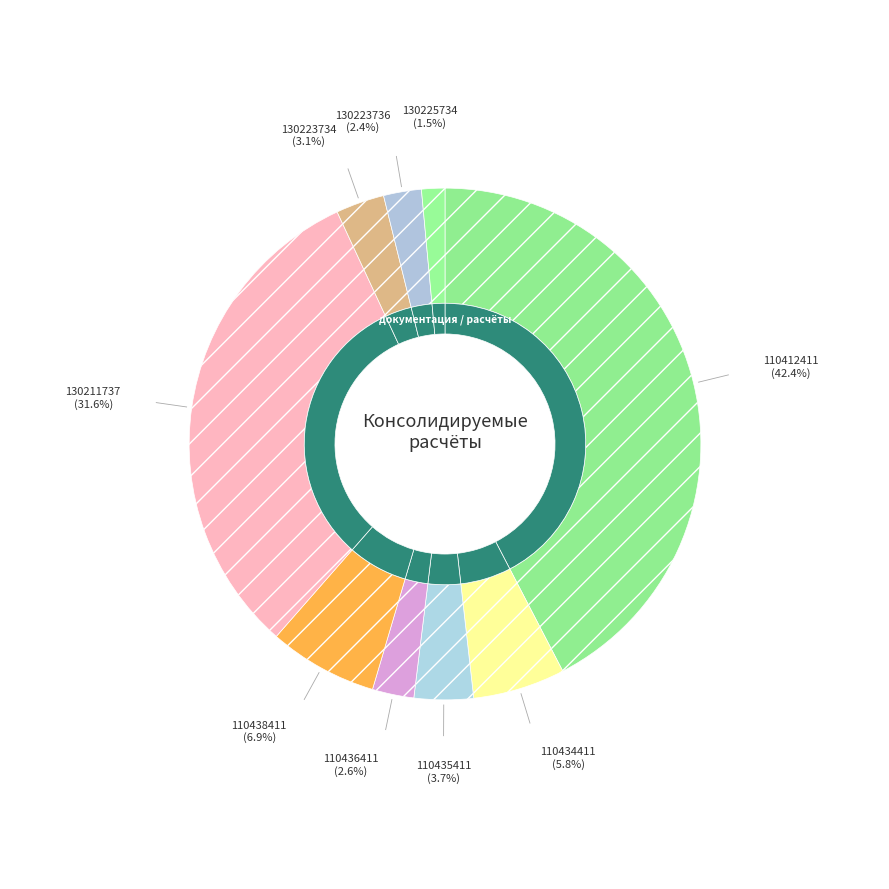

What percentage is the 110435411 slice, to the nearest percent?

4%